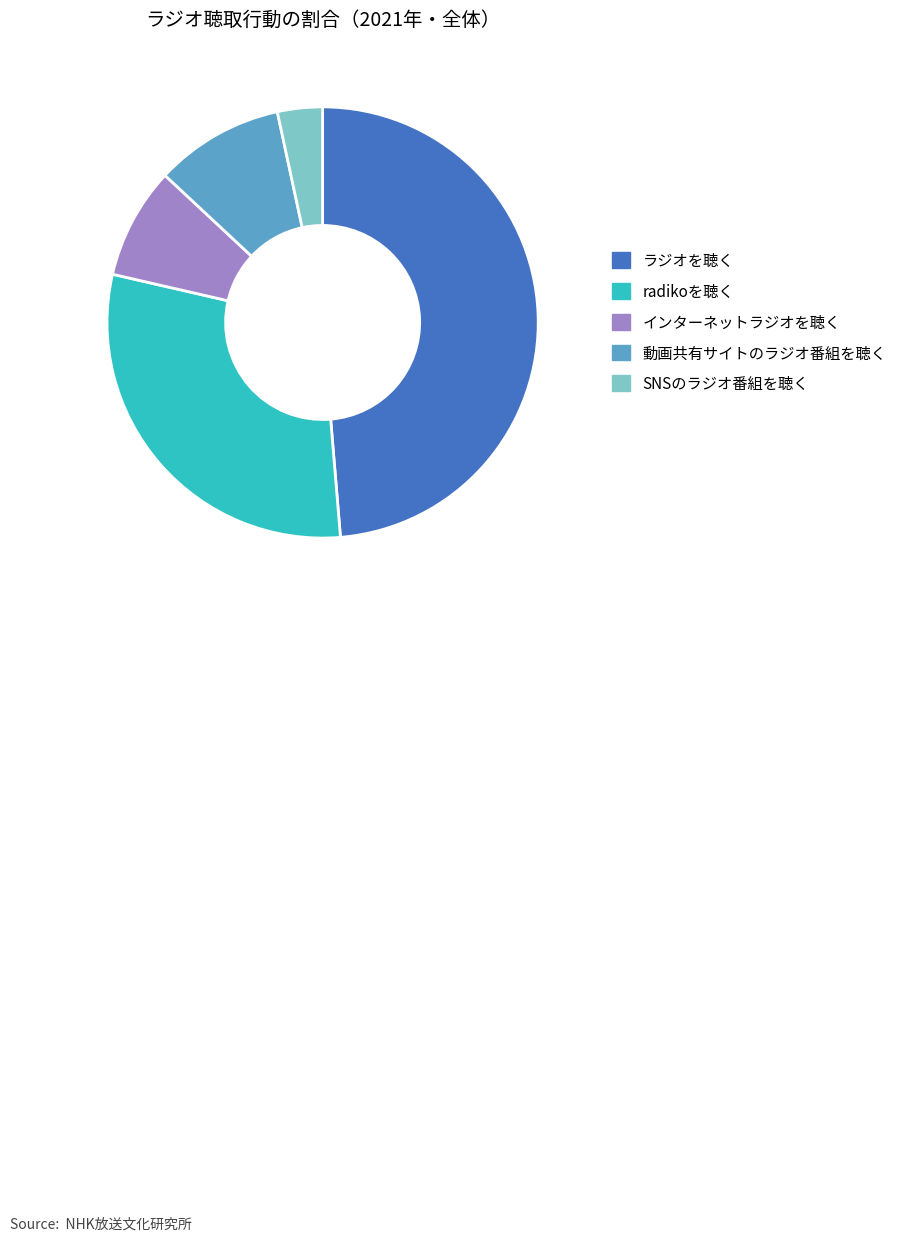

Is there a majority slice in this chart?

No